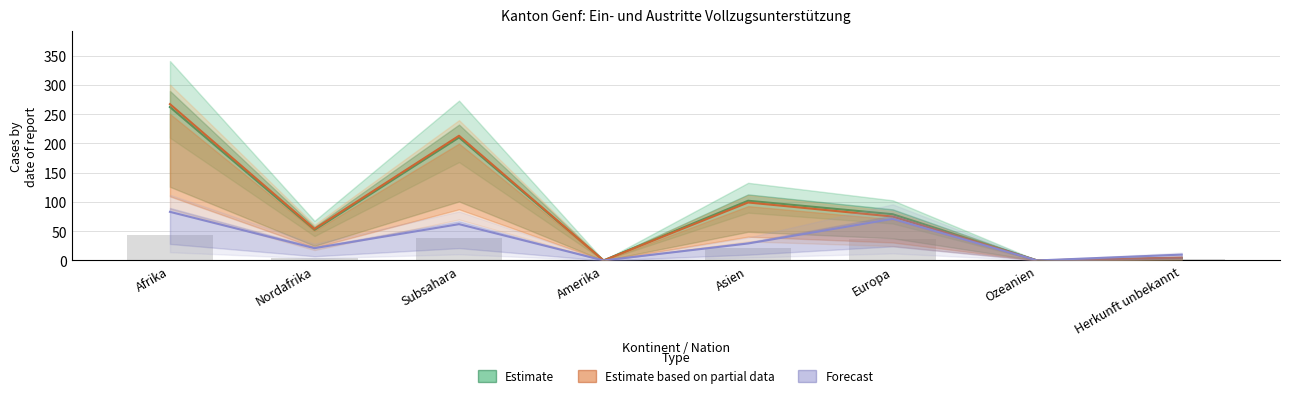

The Eintritte Ausreise-org (Estimate) series shows 139 at Afrika. True or false?

False